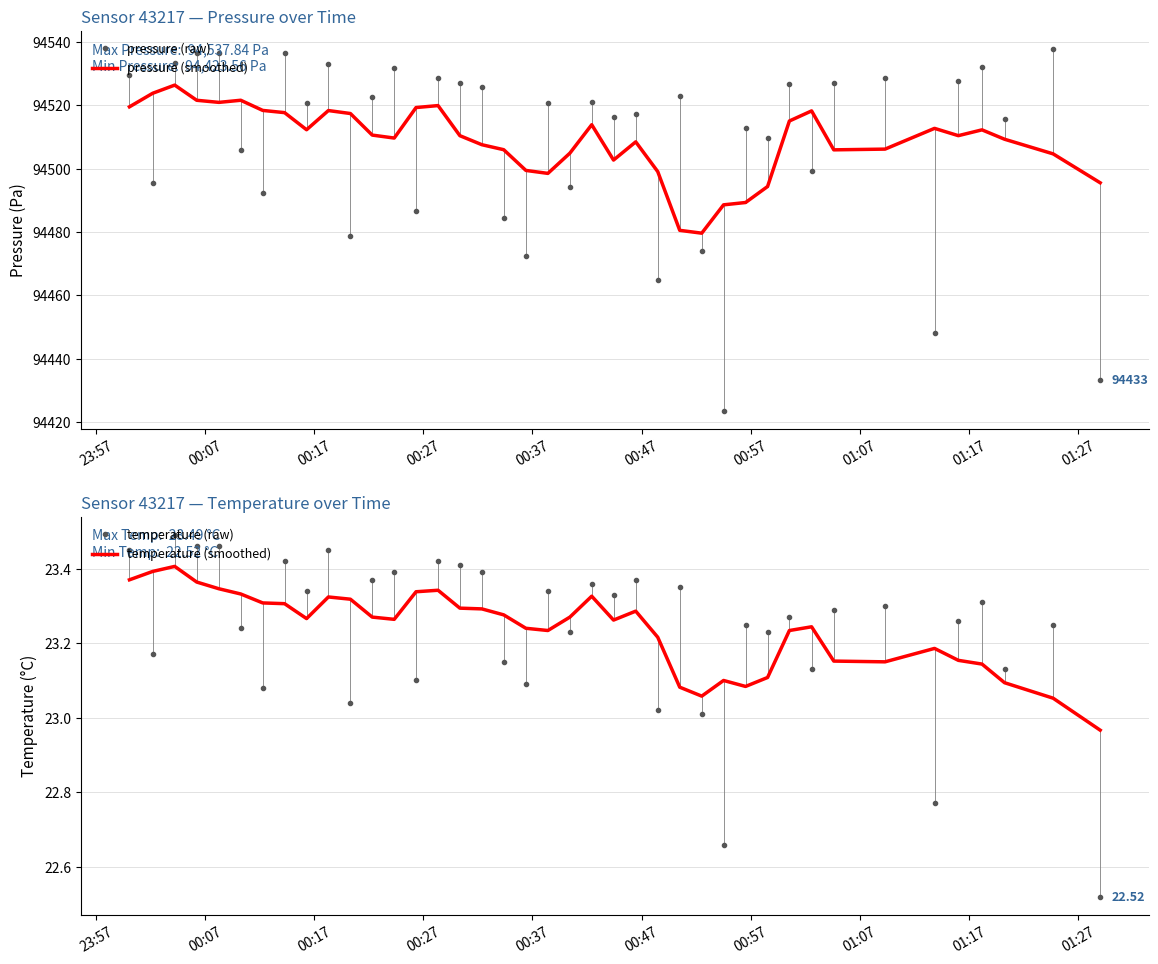

Which series ends up on top after the final intersection of pressure (smoothed) and pressure (raw)?

pressure (smoothed)